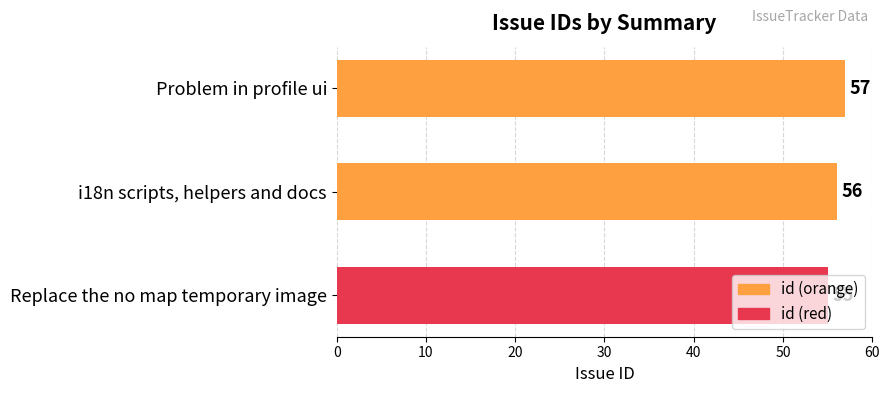

What is the label of the 2nd bar from the top?

i18n scripts, helpers and docs